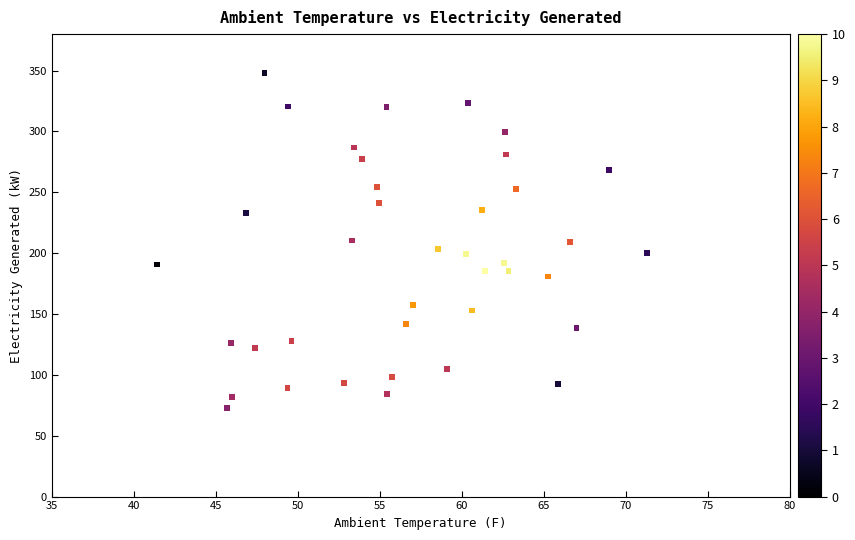

What is the range of X values (max minus min)?

29.9